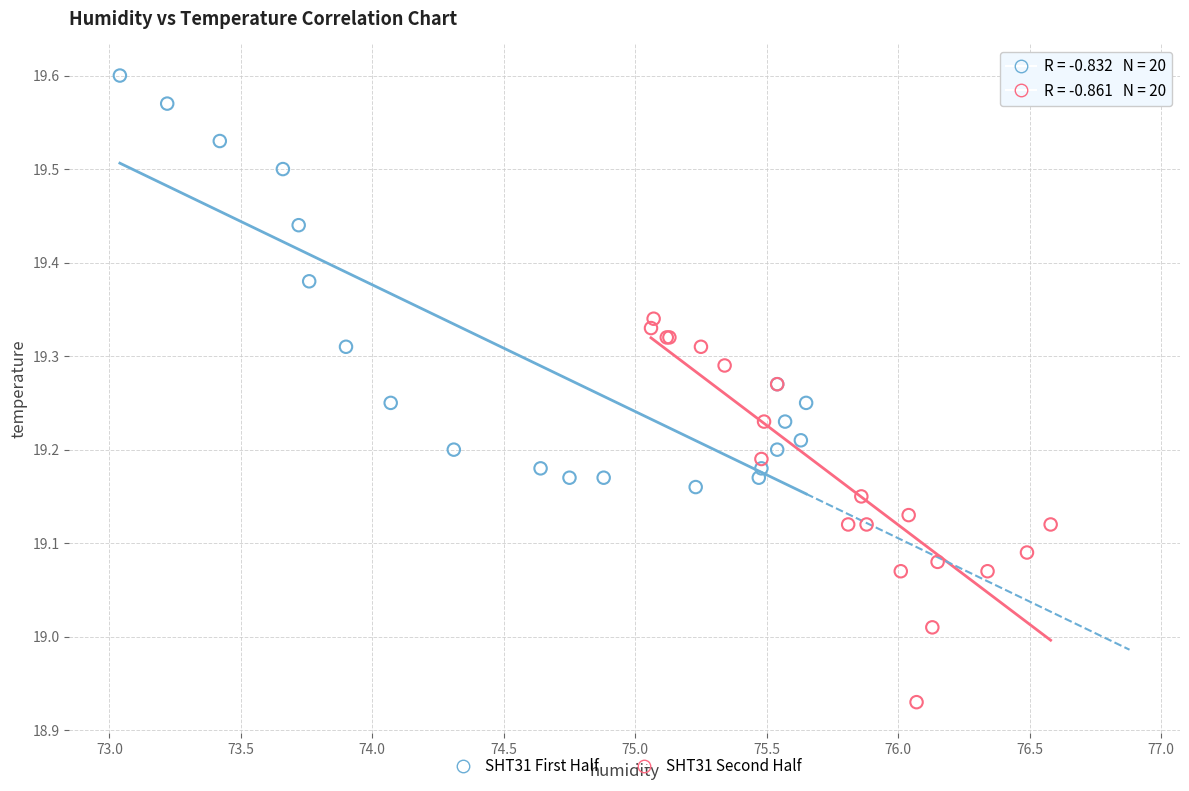

Which series has the widest spread of Y values?

SHT31 First Half